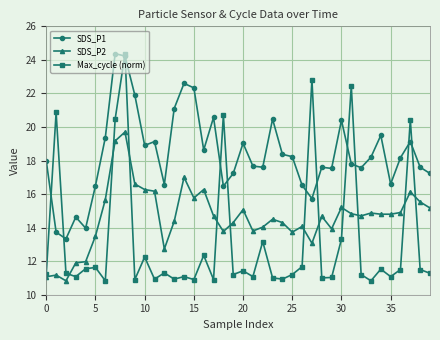

True or false: SDS_P2 and SDS_P1 cross at least once.

False